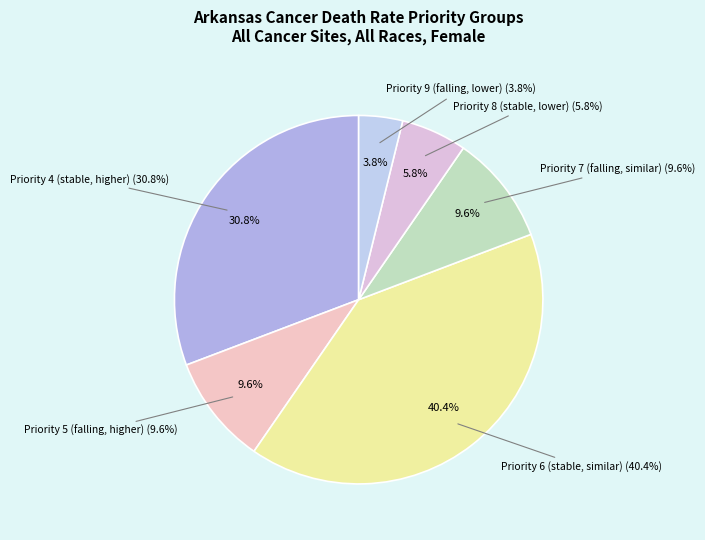

To the nearest percent, what portion does Priority 7 (falling, similar) represent?

10%